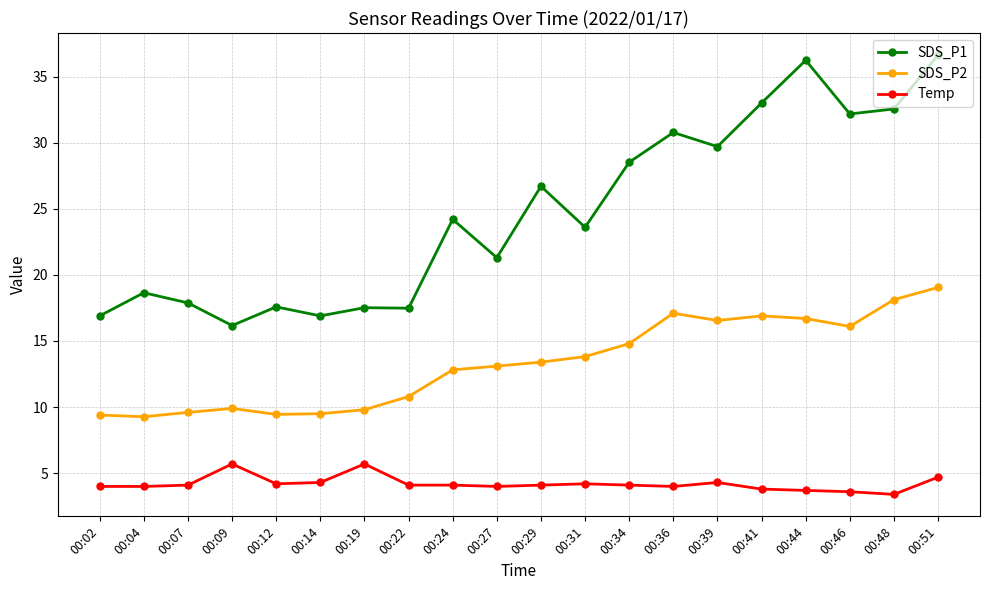

What is the spread (max minus min) of values at 00:02?

12.9